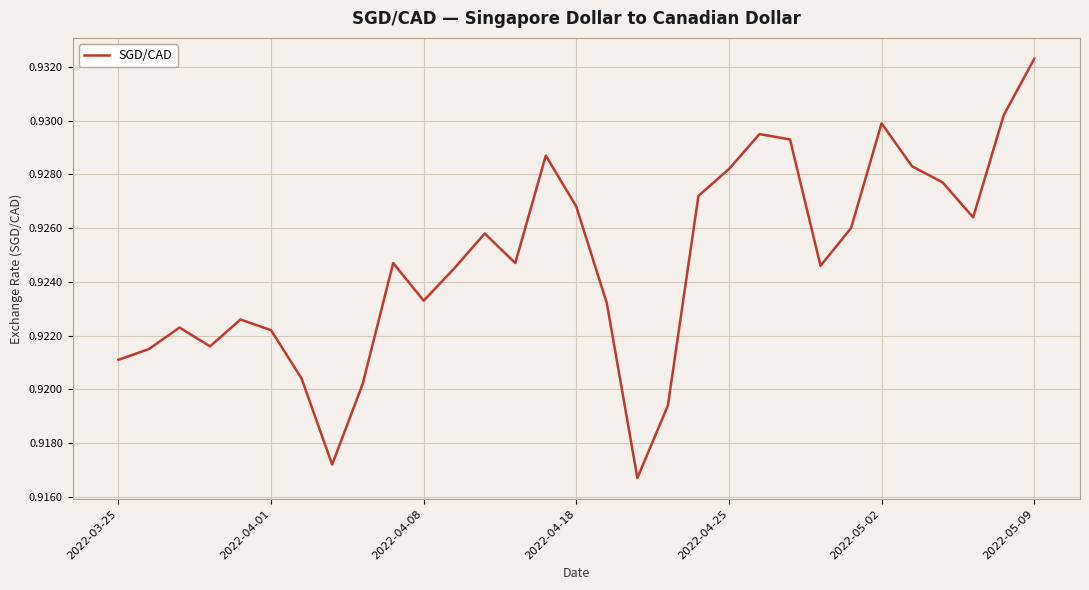

True or false: there are more than 2 points higher than both neighbors.

True